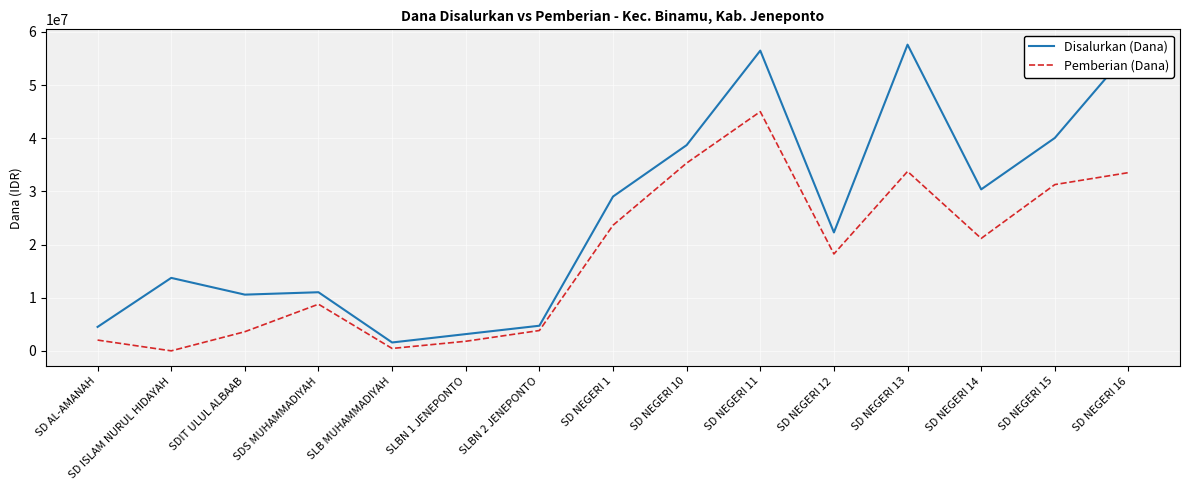

At which category is the sum across all series the highest?

SD NEGERI 11